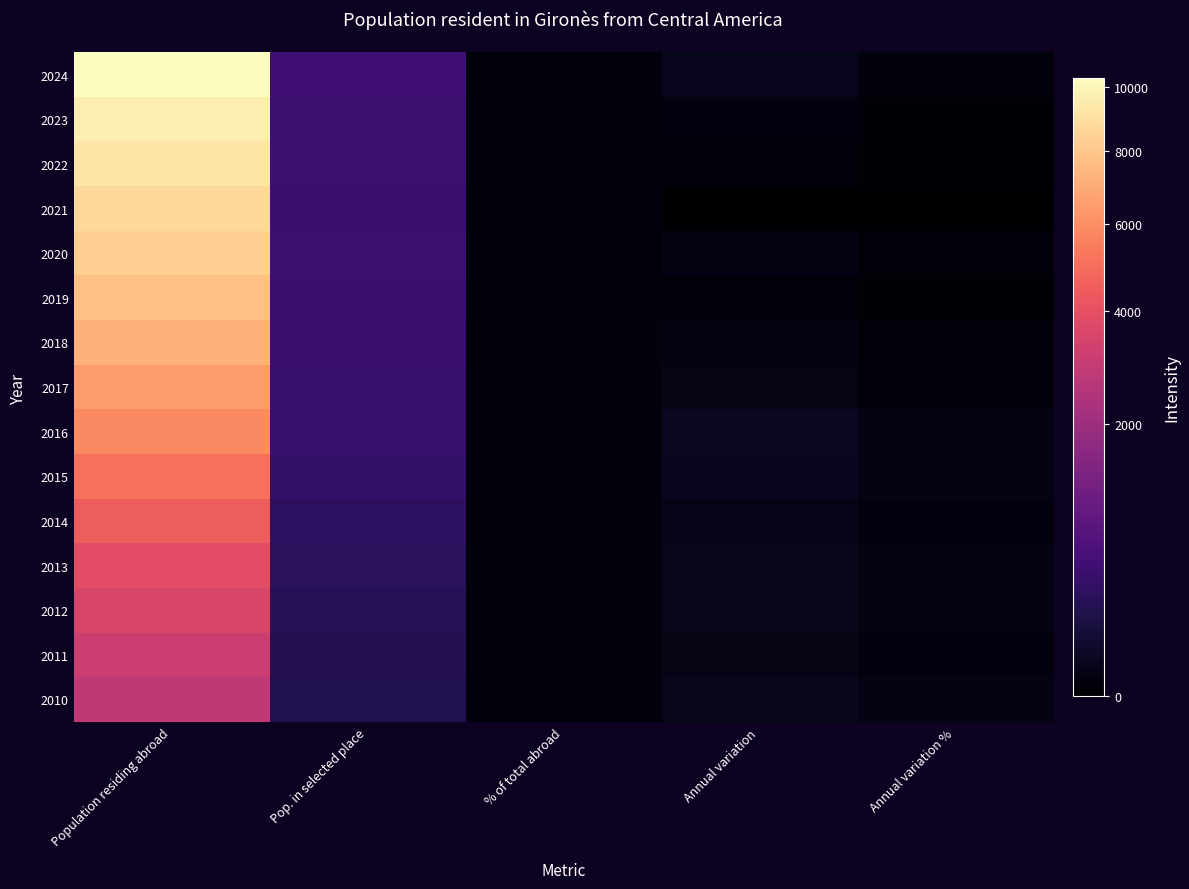

Count the number of categories in the chart.

5